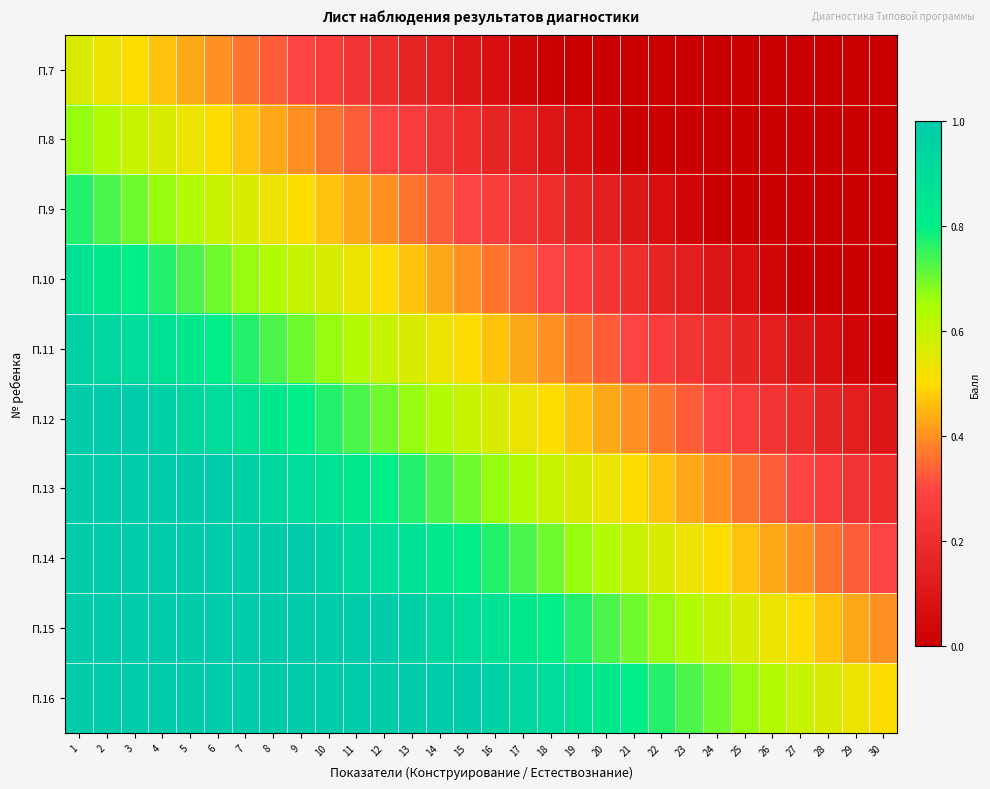

Which series has the largest total across all categories?

П.16